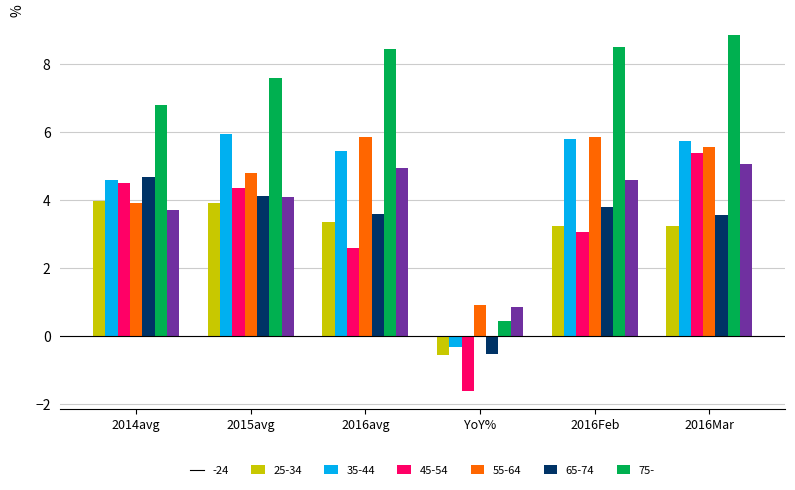

What is the maximum value shown in the chart?

8.8